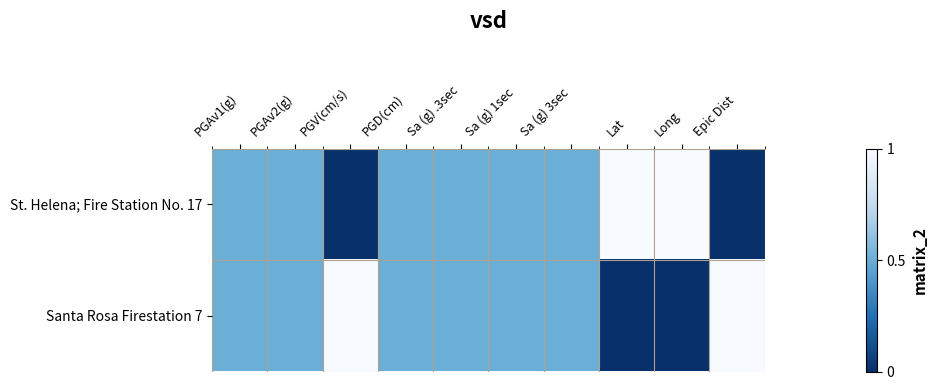

At how many categories does at least one series exceed 0?

10